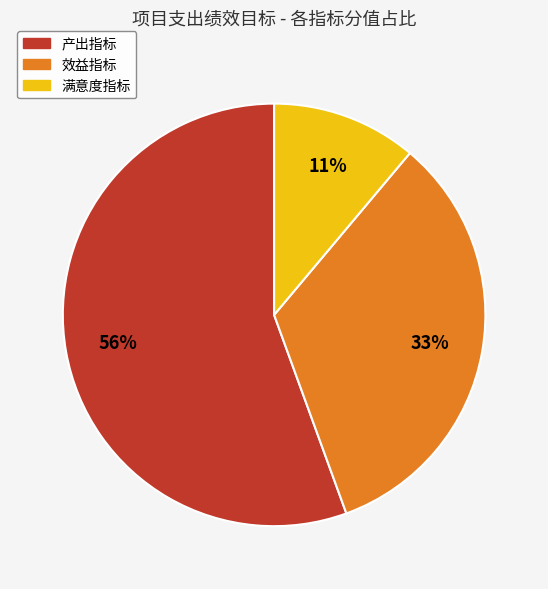

How many segments does this pie chart have?

3